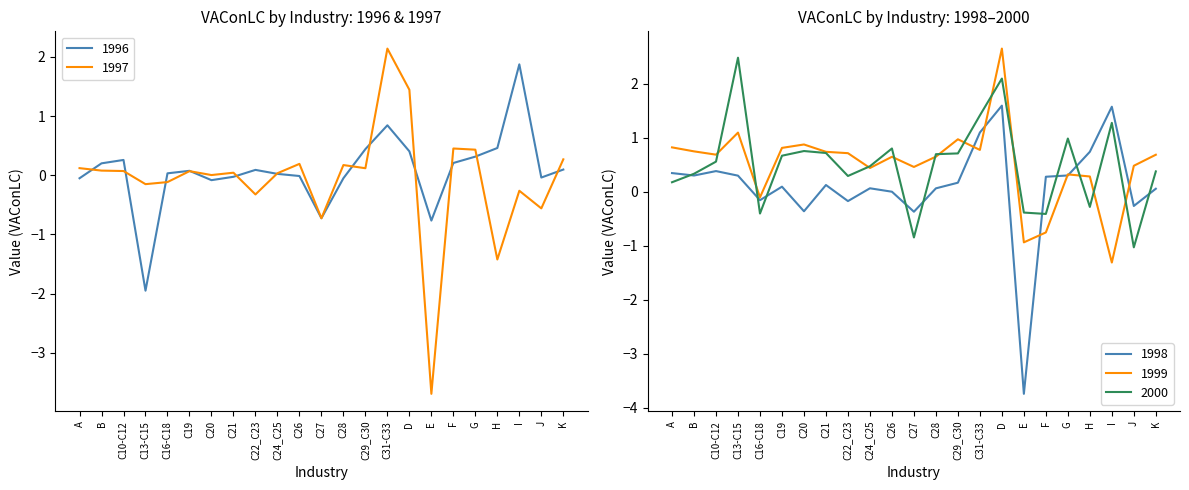

What is the difference between the second highest and second lowest values in the Total economy series?

1.6